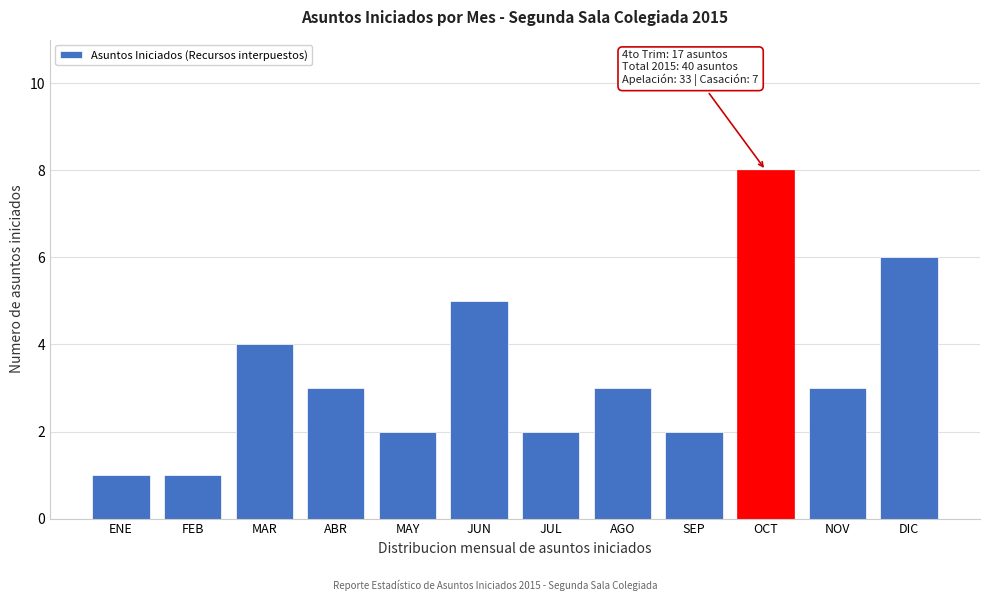

Reading right to left, extract all data points from this chart.

DIC=6	NOV=3	OCT=8	SEP=2	AGO=3	JUL=2	JUN=5	MAY=2	ABR=3	MAR=4	FEB=1	ENE=1